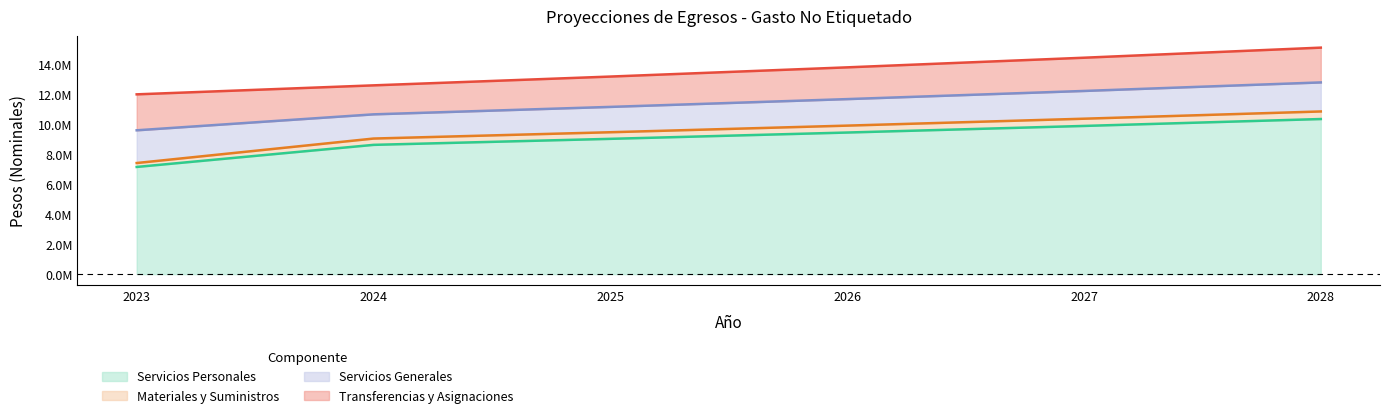

What is the total value across all series at 2023?

12000000.0